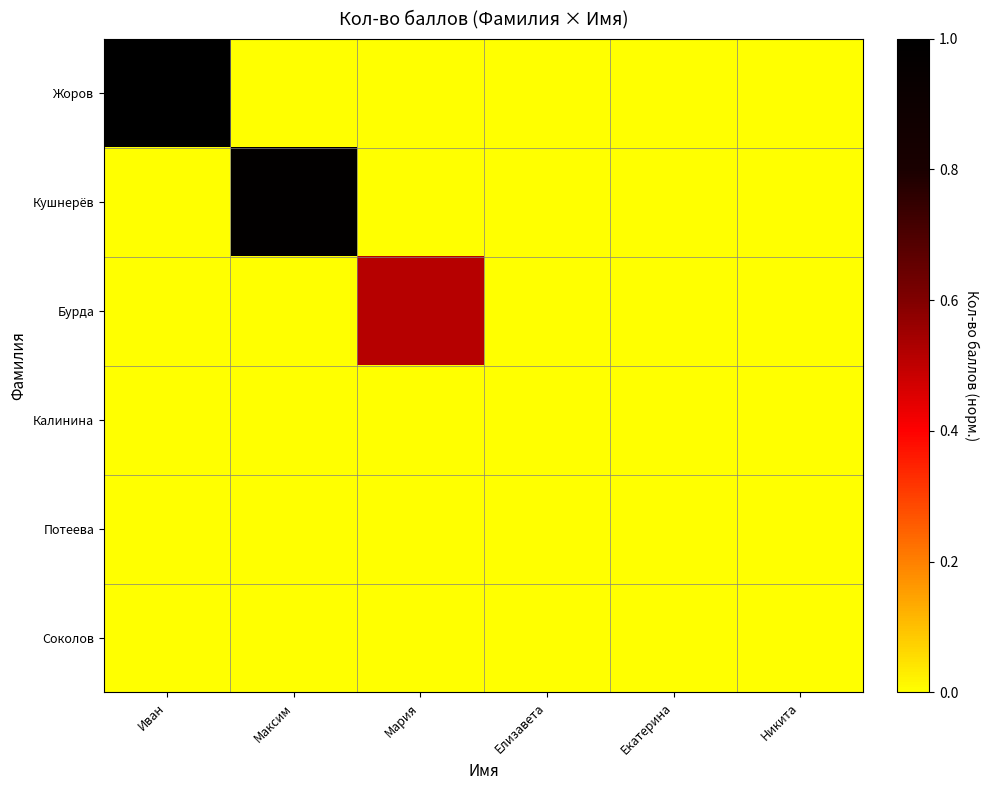

Which series has the largest range (max minus min)?

Жоров